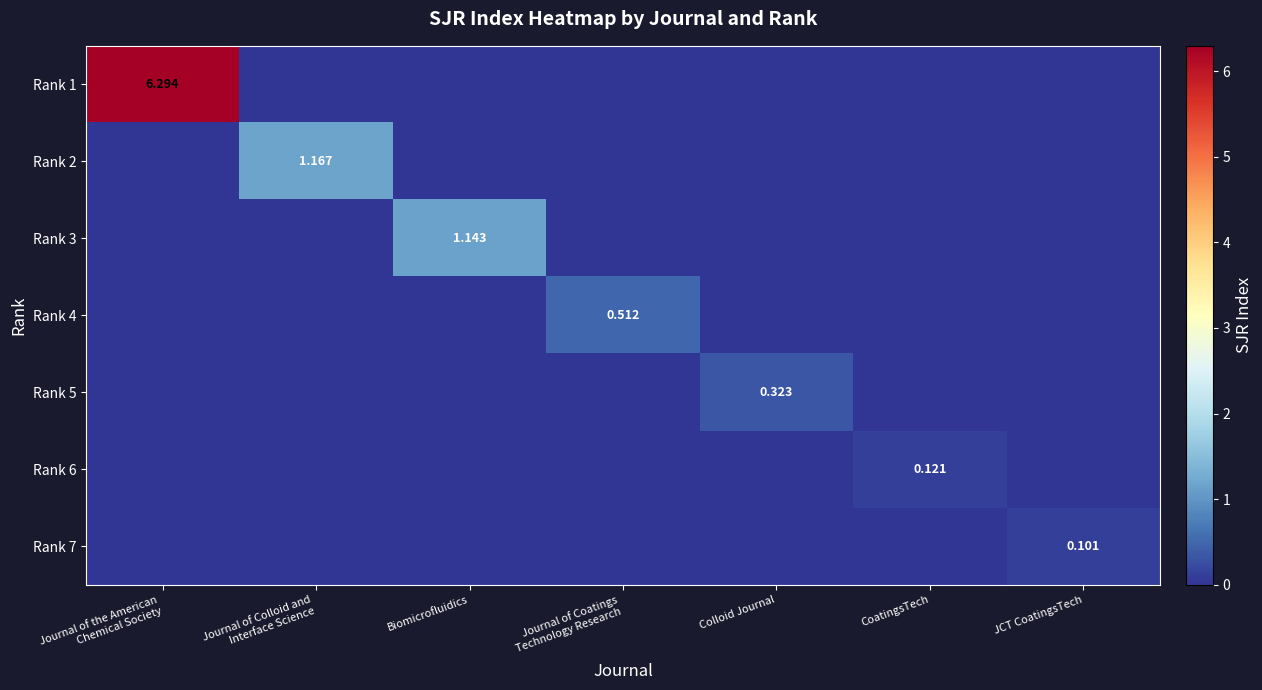

What is the difference between the highest and lowest values at Journal of the American
Chemical Society?

6.3